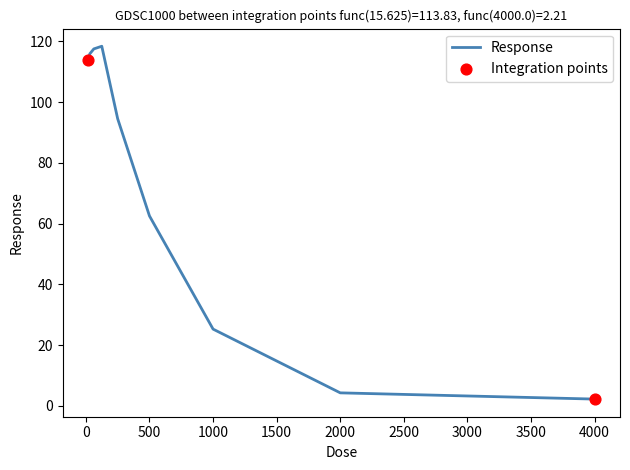

What is the greatest value displayed?

118.4